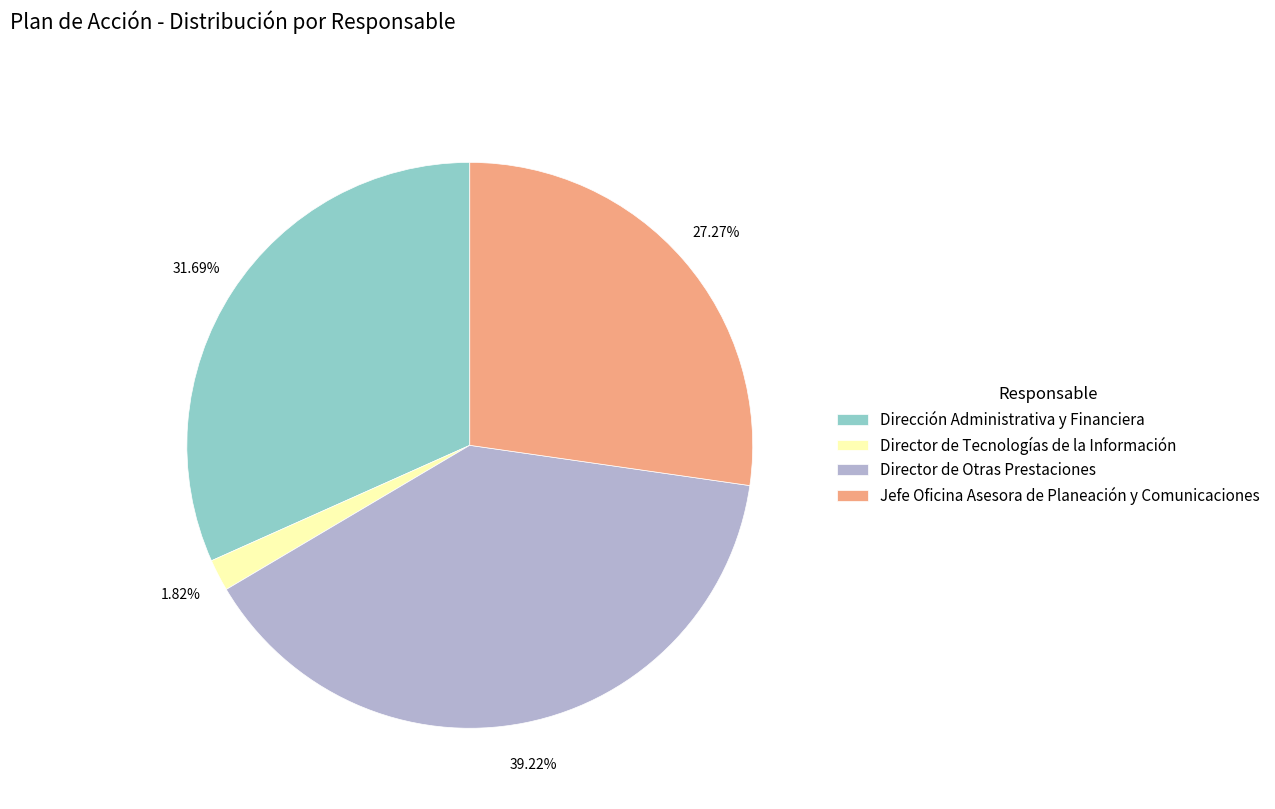

Is there any slice that represents more than half of the pie?

No